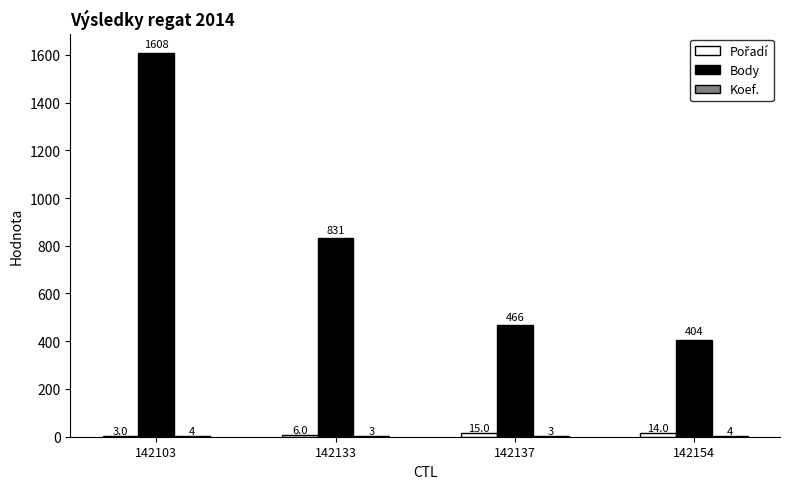

At which label does Body first exceed 831?

142103